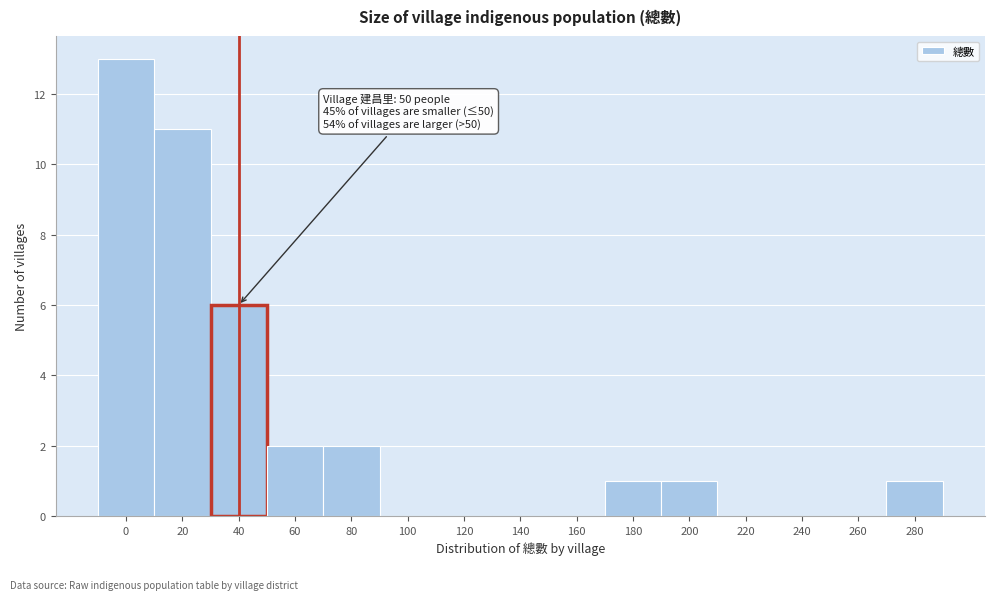

Reading left to right, what are all the values shown in this chart?

0=13	20=11	40=6	60=2	80=2	100=0	120=0	140=0	160=0	180=1	200=1	220=0	240=0	260=0	280=1